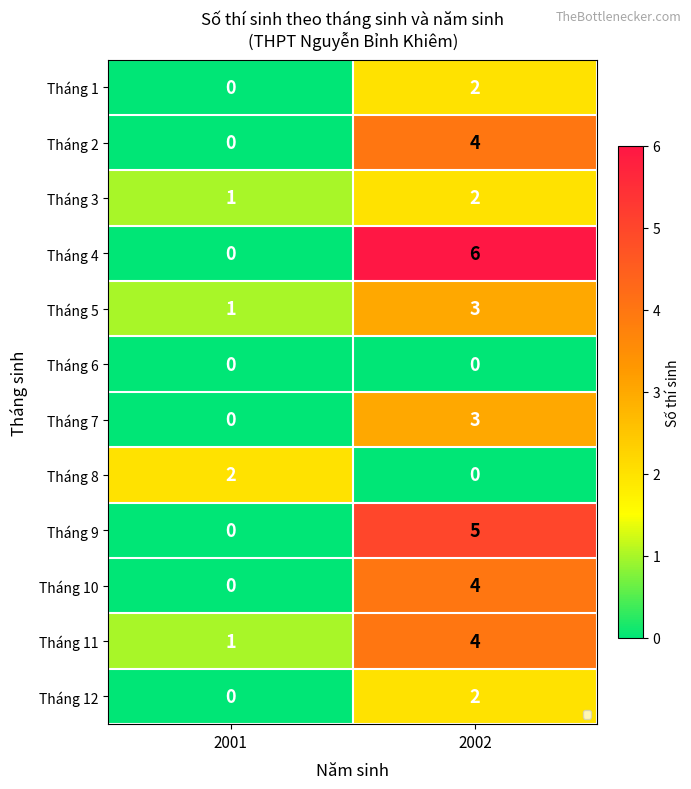

Which series has the largest range (max minus min)?

Tháng 4